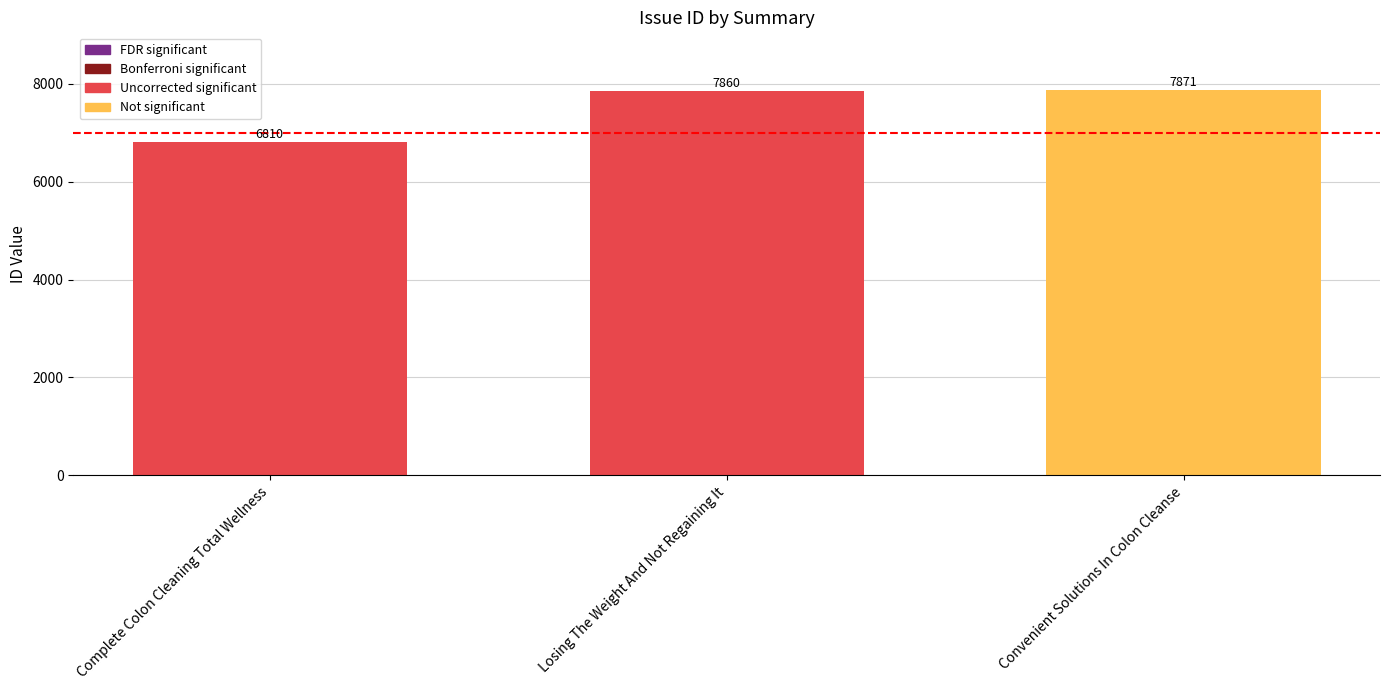

What is the approximate value at Losing The Weight And Not Regaining It, to the nearest 50?

7850